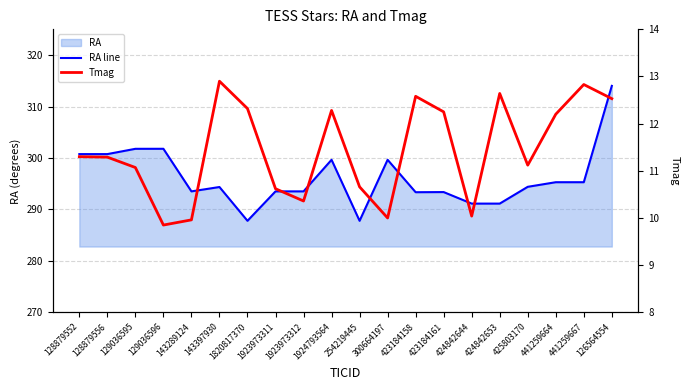

How many interior local peaks does the RA line series have?

7